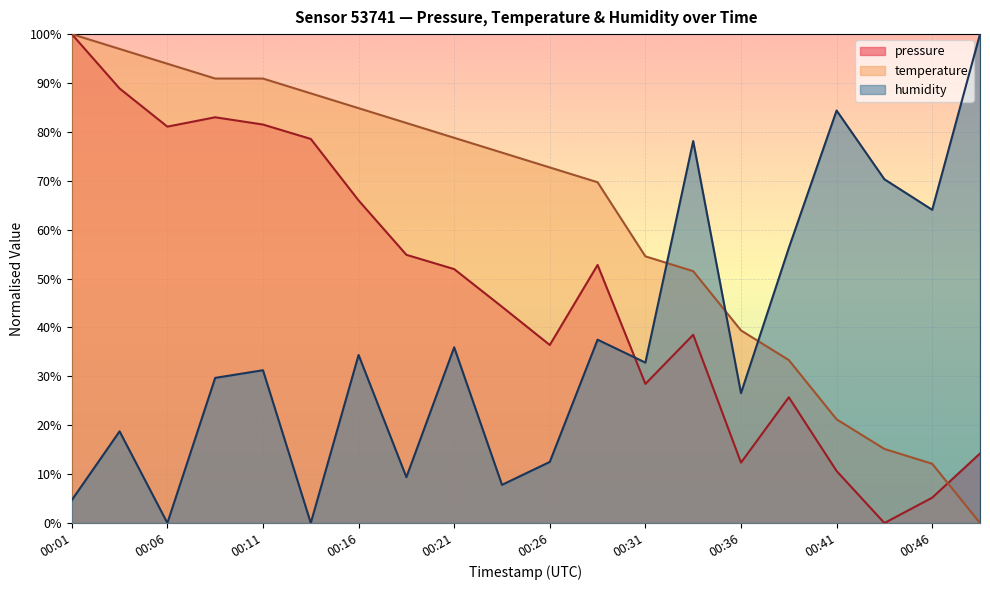

Between 00:31 and 00:43, which is larger?

00:31